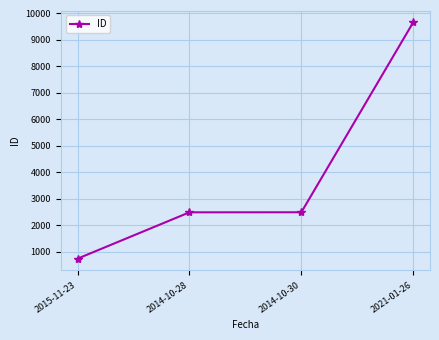

True or false: the data shows 2492 at 2014-10-28.

True